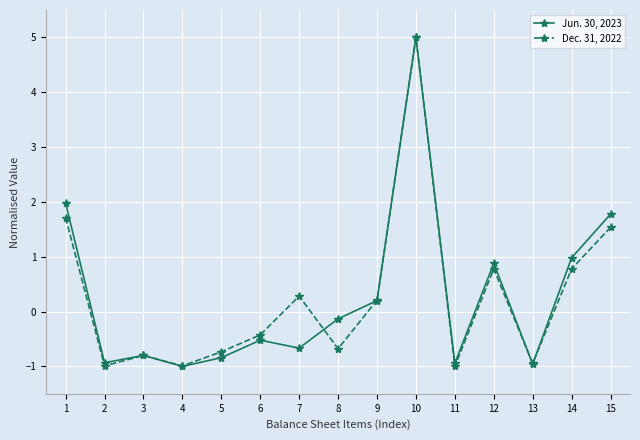

How many positive values does the Jun. 30, 2023 series have?

6